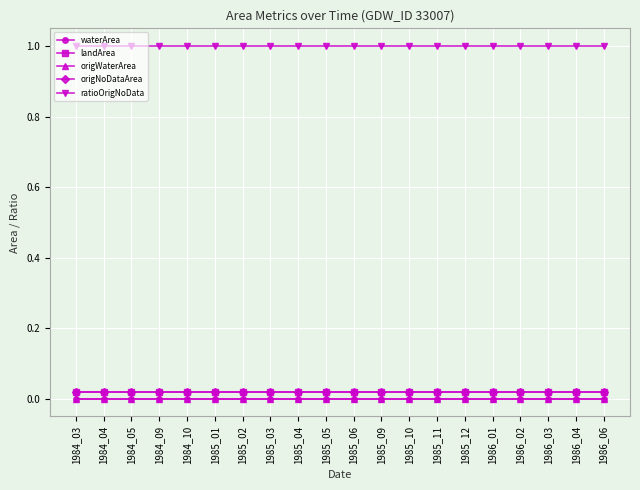

Does the chart have visible grid lines?

Yes